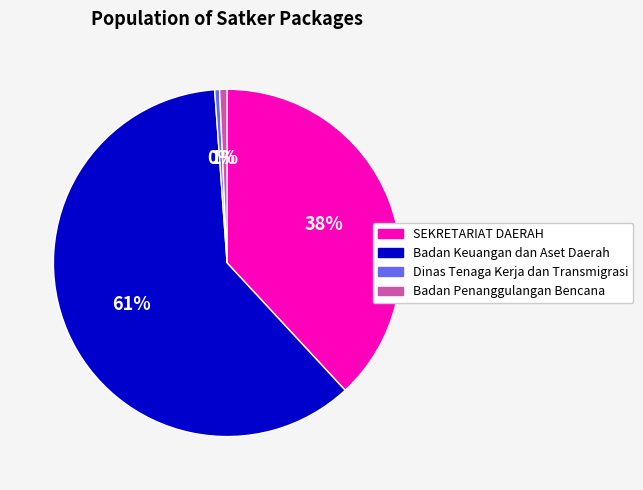

To the nearest percent, what portion does Badan Penanggulangan Bencana represent?

1%